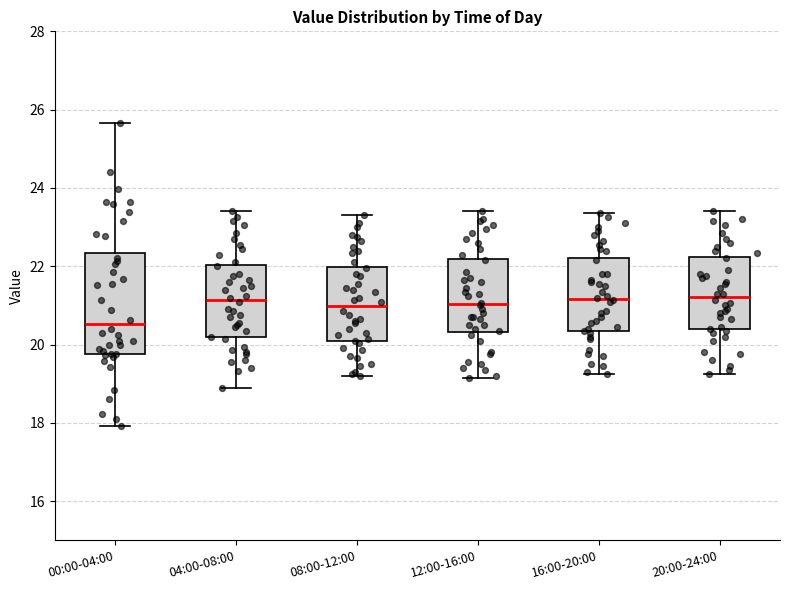

Reading left to right, read every box against the y-axis: the position of its median line, the range the box covers, and the ends of its whiskers. The values are not printed on the chart, so give them approximately, as read against the axis.

00:00-04:00: median 20.6, box 19.8 to 22.4, whiskers 18.0 to 25.6
04:00-08:00: median 21.2, box 20.2 to 22.0, whiskers 19.0 to 23.4
08:00-12:00: median 21.0, box 20.0 to 22.0, whiskers 19.2 to 23.4
12:00-16:00: median 21.0, box 20.4 to 22.2, whiskers 19.2 to 23.4
16:00-20:00: median 21.2, box 20.4 to 22.2, whiskers 19.2 to 23.4
20:00-24:00: median 21.2, box 20.4 to 22.2, whiskers 19.2 to 23.4